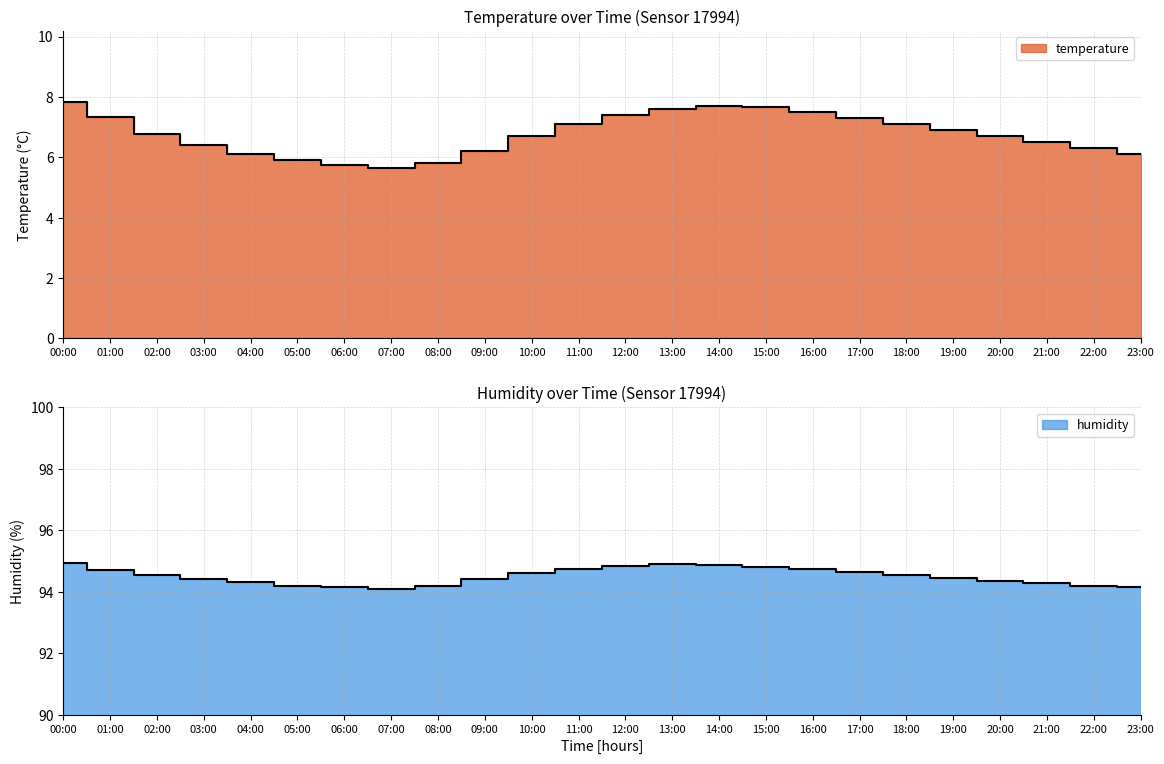

At which category does temperature reach its first local peak?

14:00